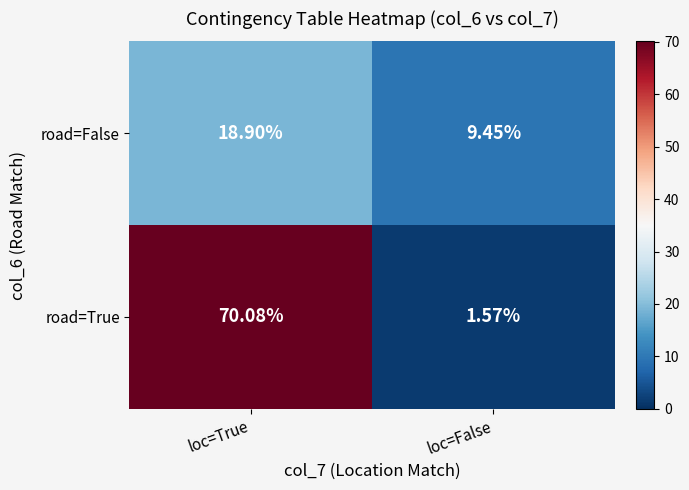

At which category is the sum across all series the highest?

loc=True